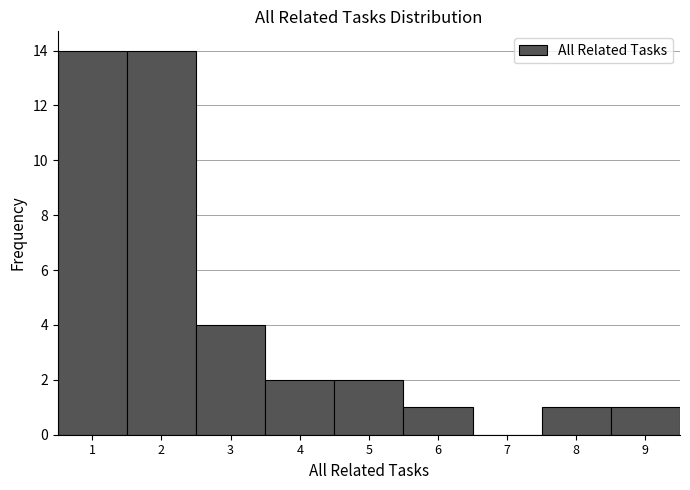

How tall is the bar that spans 5.5 to 6.5 on the x-axis? The values are not printed on the chart, so give them approximately, as read against the axis.

1